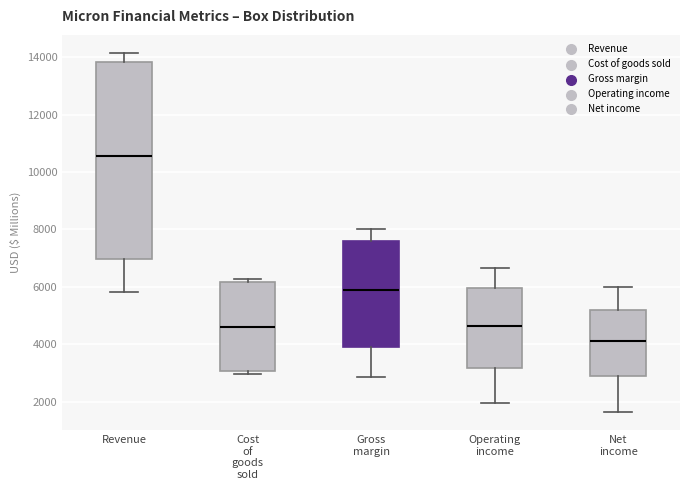

Where does the upper whisker of the box for Net income end on the y-axis? The values are not printed on the chart, so give them approximately, as read against the axis.

6000